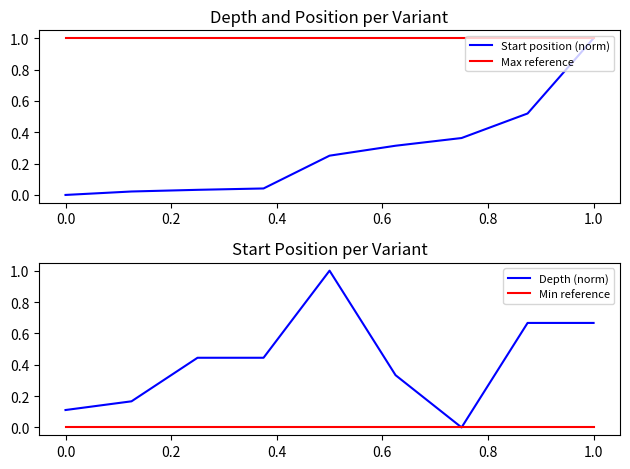

The Start position (norm) series shows 0.7 at 0.0. True or false?

False